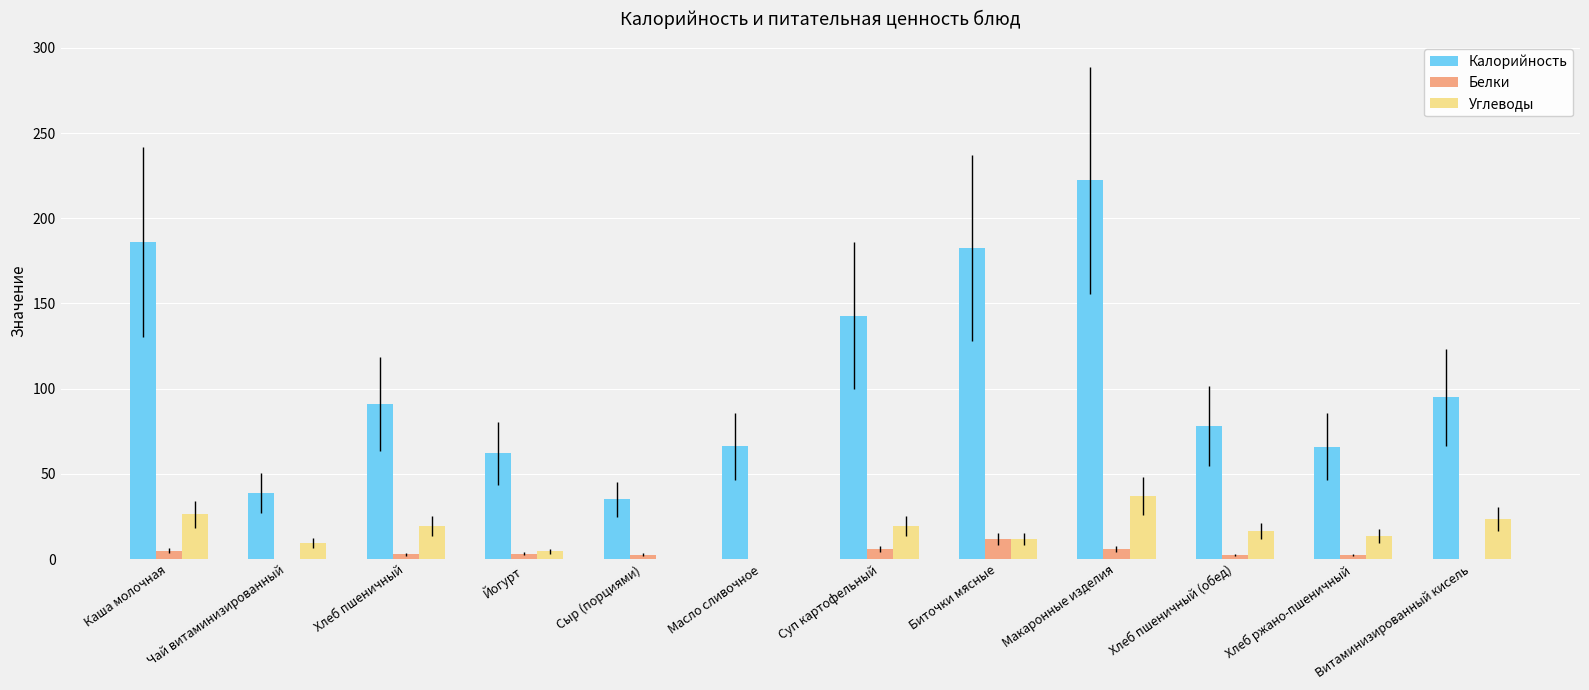

Is the value of Углеводы at Каша молочная greater than the value of Калорийность at Масло сливочное?

No